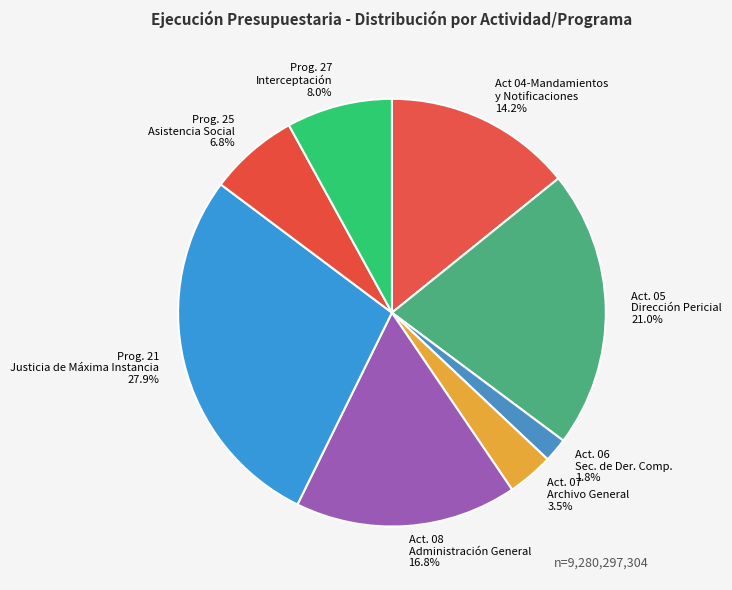

How many segments does this pie chart have?

8